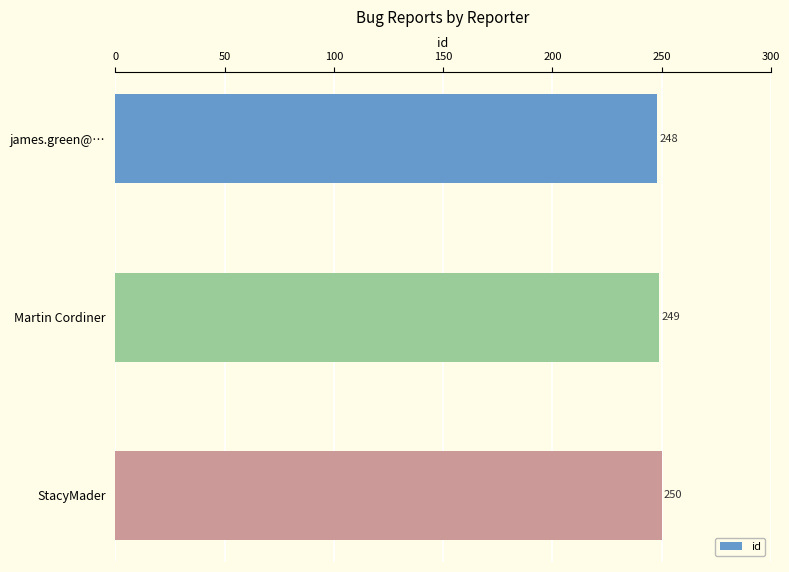

How many bars are there in total?

3